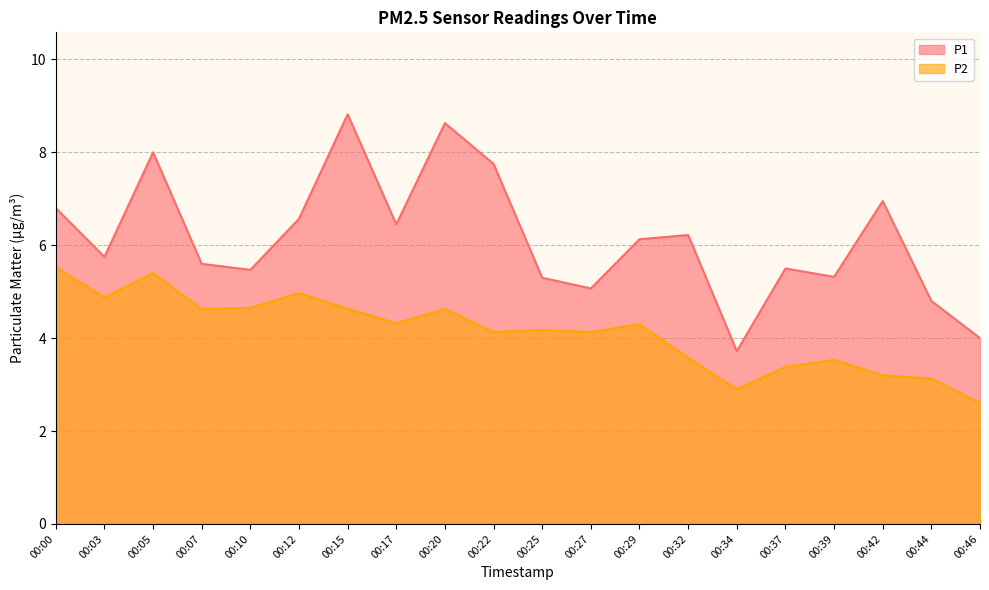

Does the chart have visible grid lines?

Yes